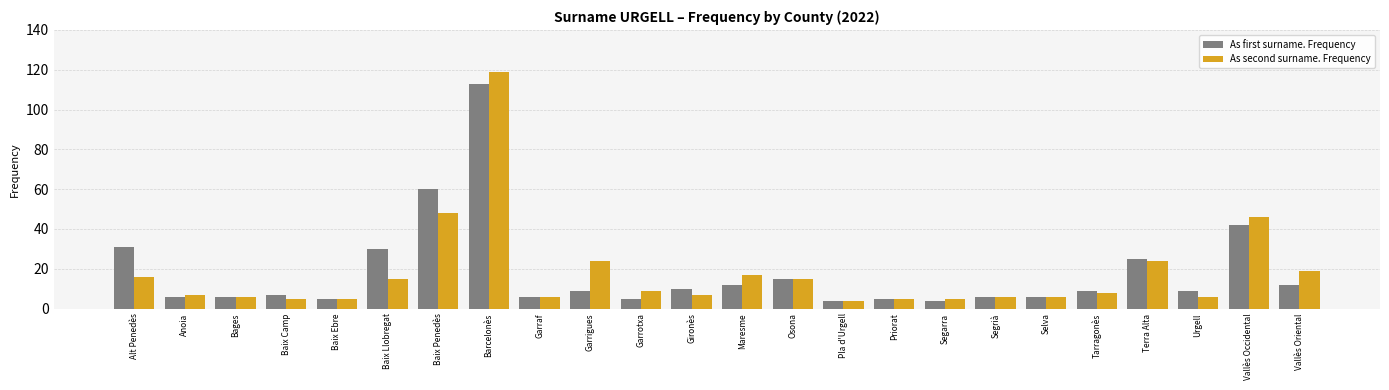

What is the label of the 22nd bar from the right?

Bages